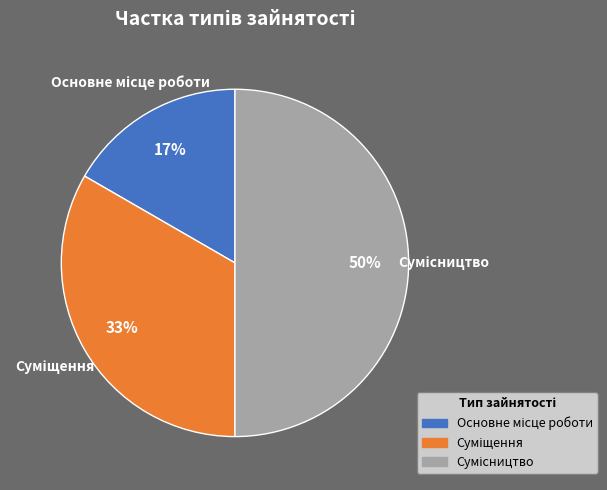

To the nearest percent, what is the difference between the largest and smallest slice percentages?

33%